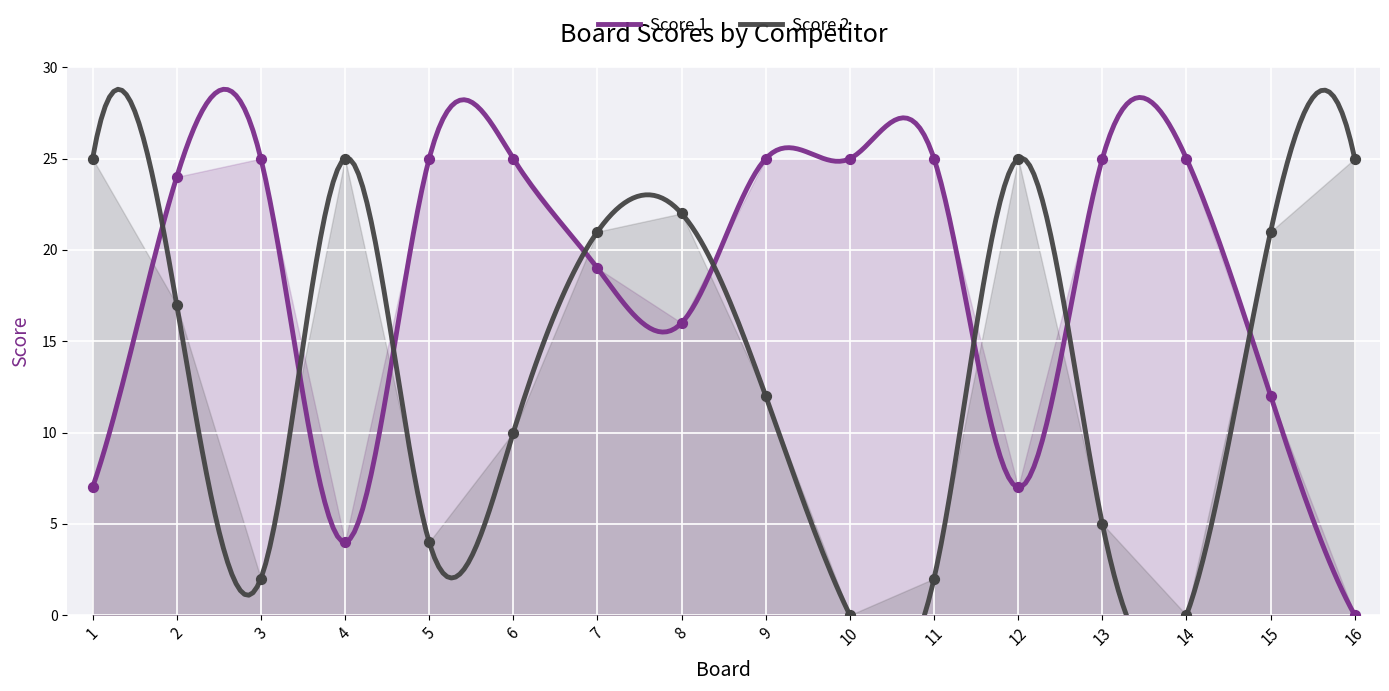

What are all the series names shown in the legend?

Score 1, Score 2